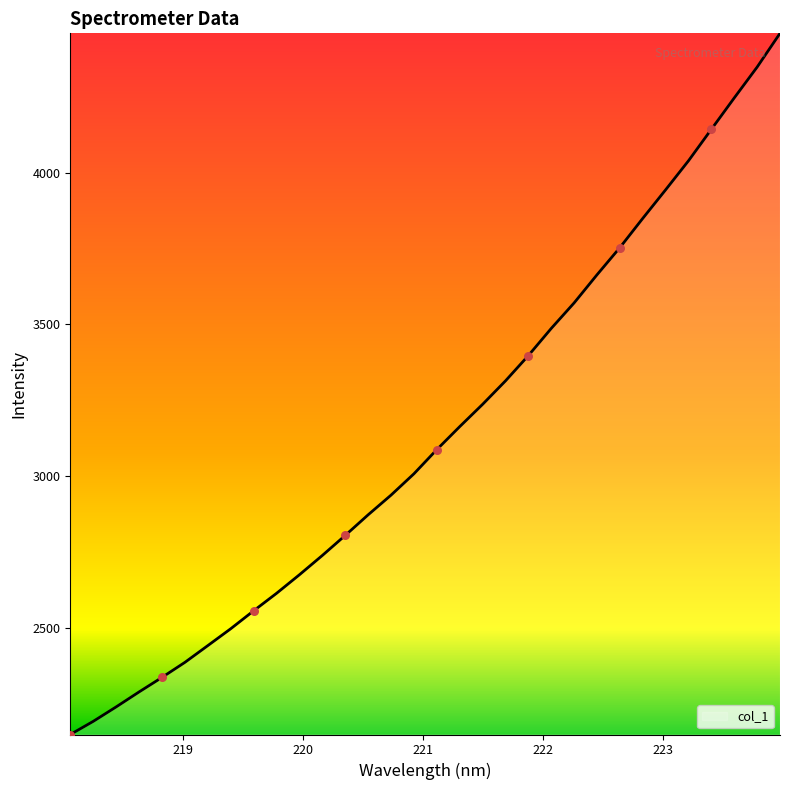

What is the maximum value shown in the chart?

4459.5